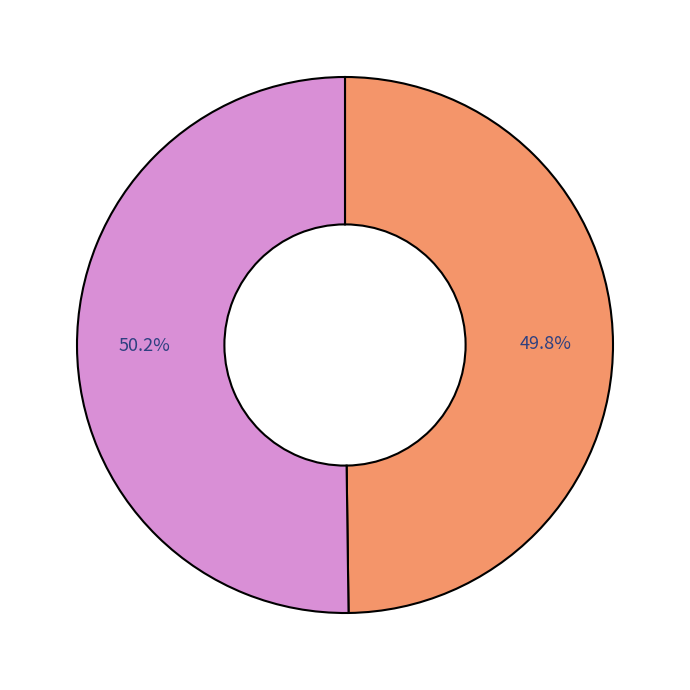

Is there a majority slice in this chart?

Yes